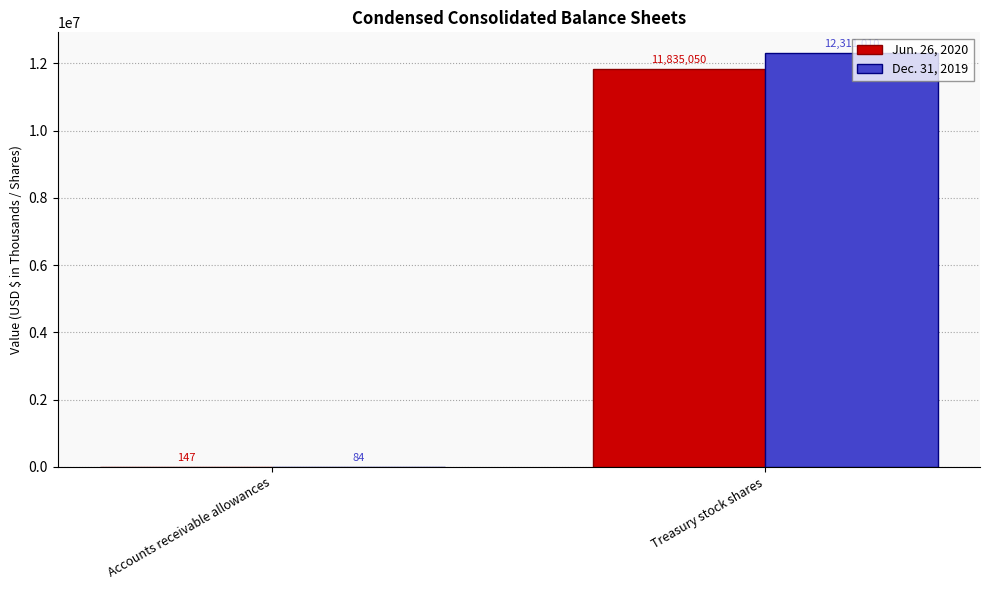

Which series changed the most between Accounts receivable allowances and Treasury stock shares?

Dec. 31, 2019